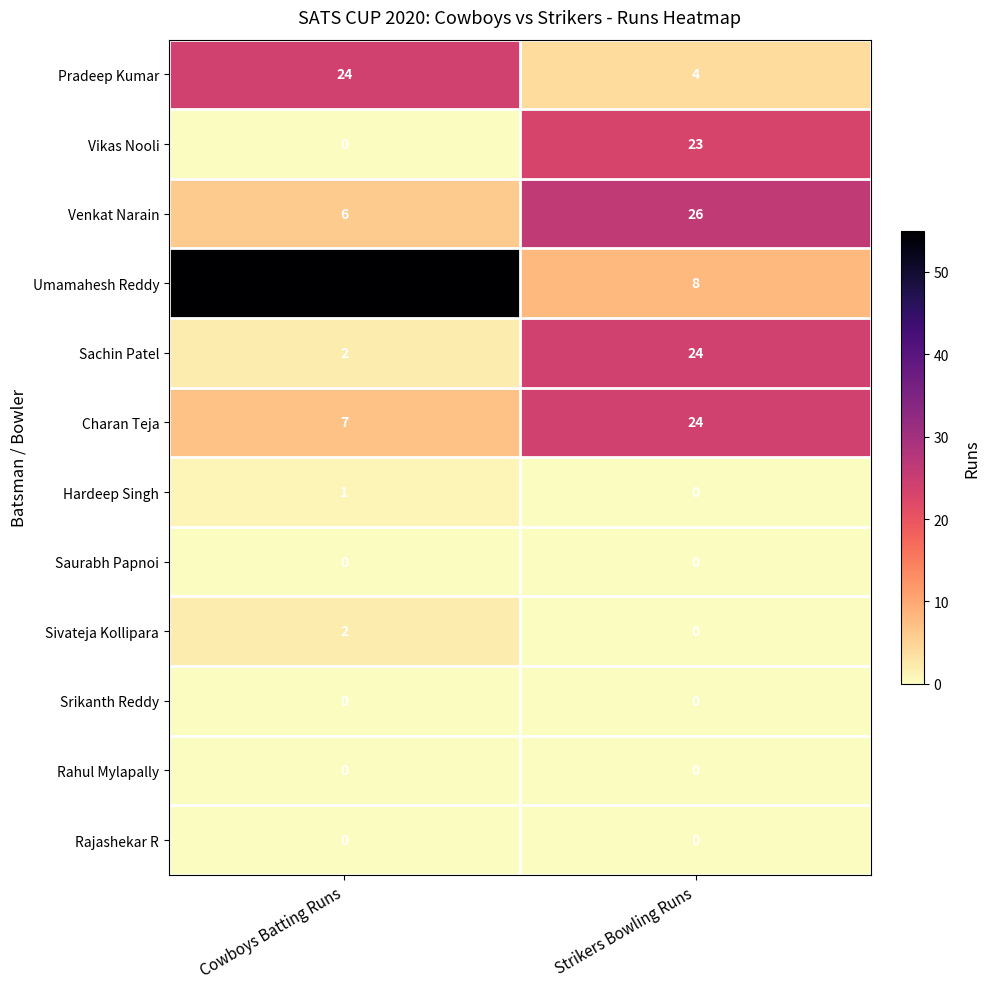

What is the approximate value of Venkat Narain at Cowboys Batting Runs, to the nearest 5?

5